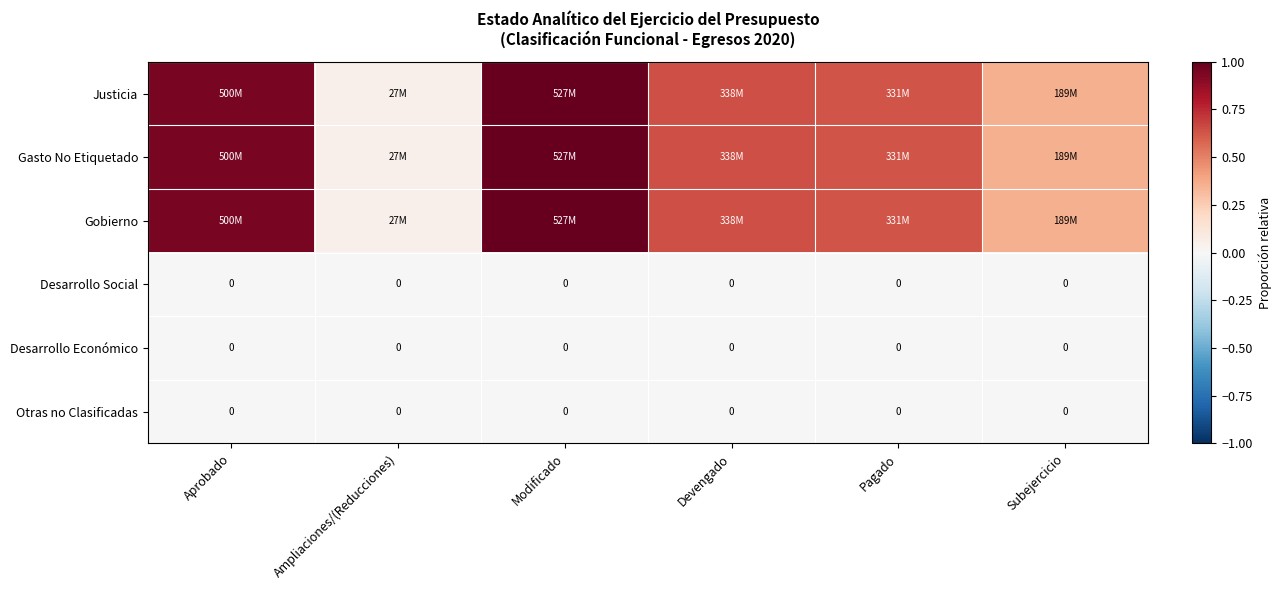

At Ampliaciones/(Reducciones), list the series in order from largest to smallest.

Justicia, Gasto No Etiquetado, Gobierno, Desarrollo Social, Desarrollo Económico, Otras no Clasificadas